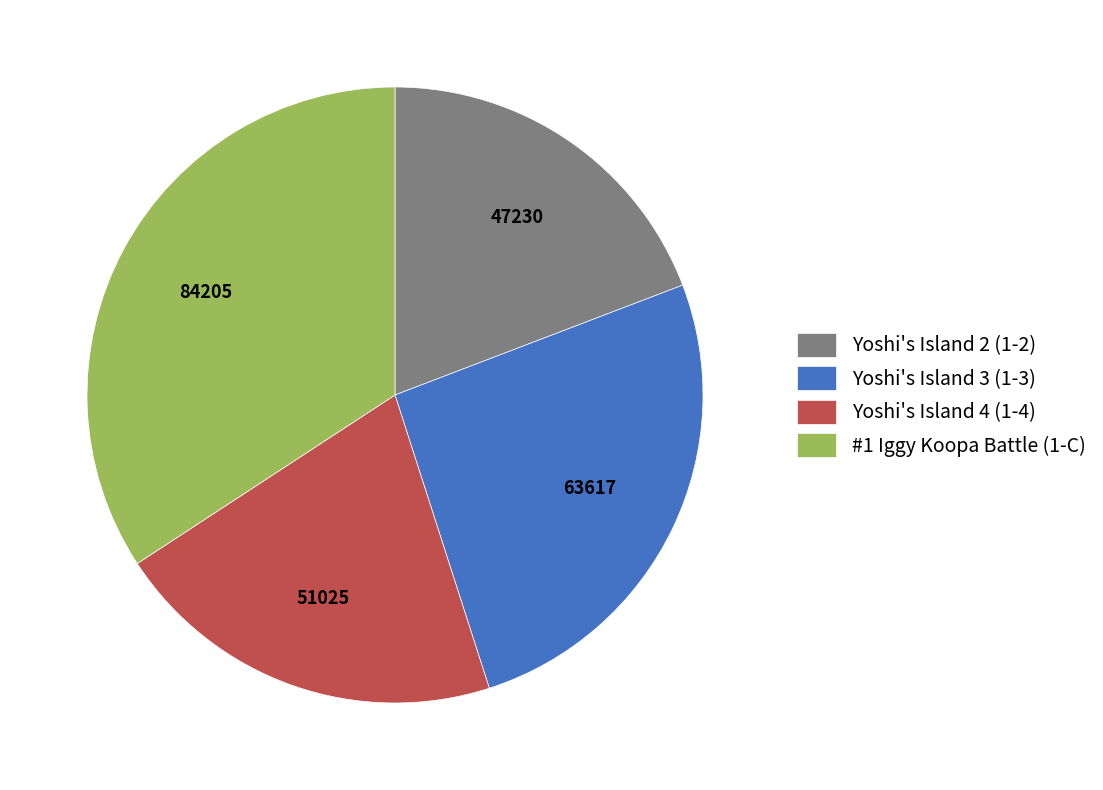

Does any single category account for the majority?

No